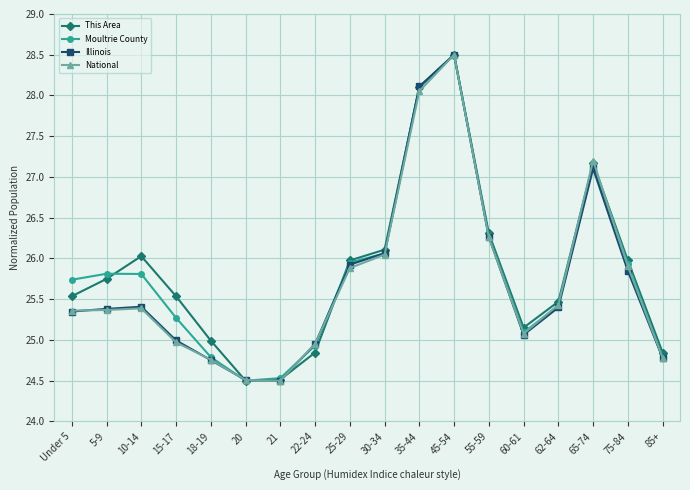

What are all the series names shown in the legend?

This Area, Moultrie County, Illinois, National